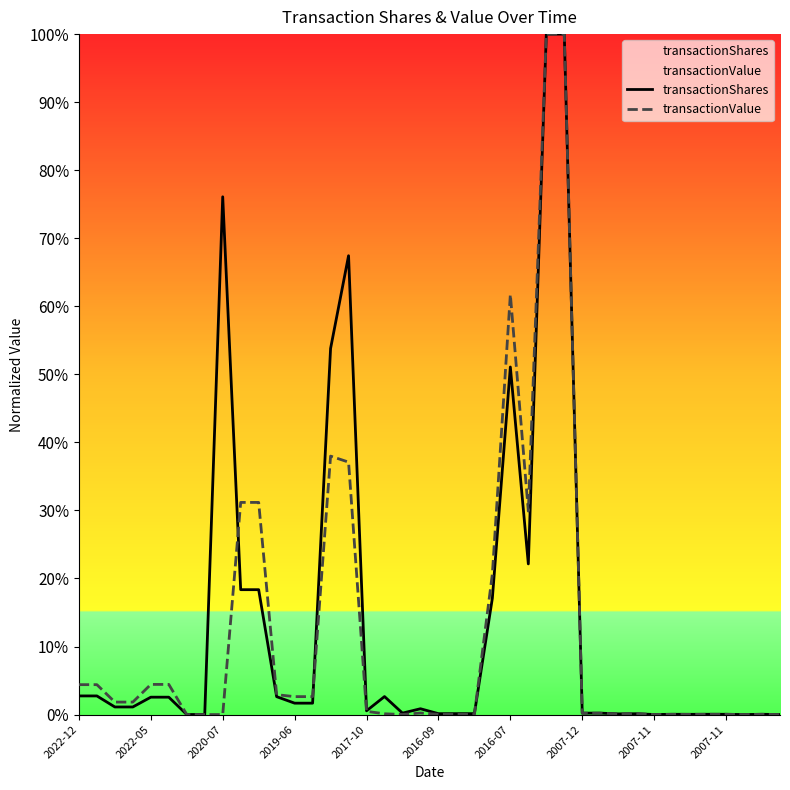

The value of transactionValue at 25 is 0.3. True or false?

True